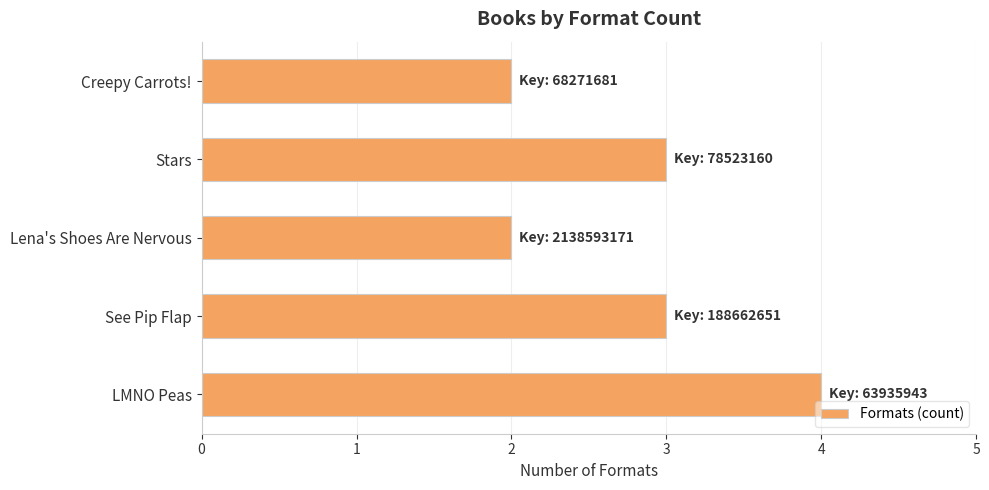

What is the greatest value displayed?

4